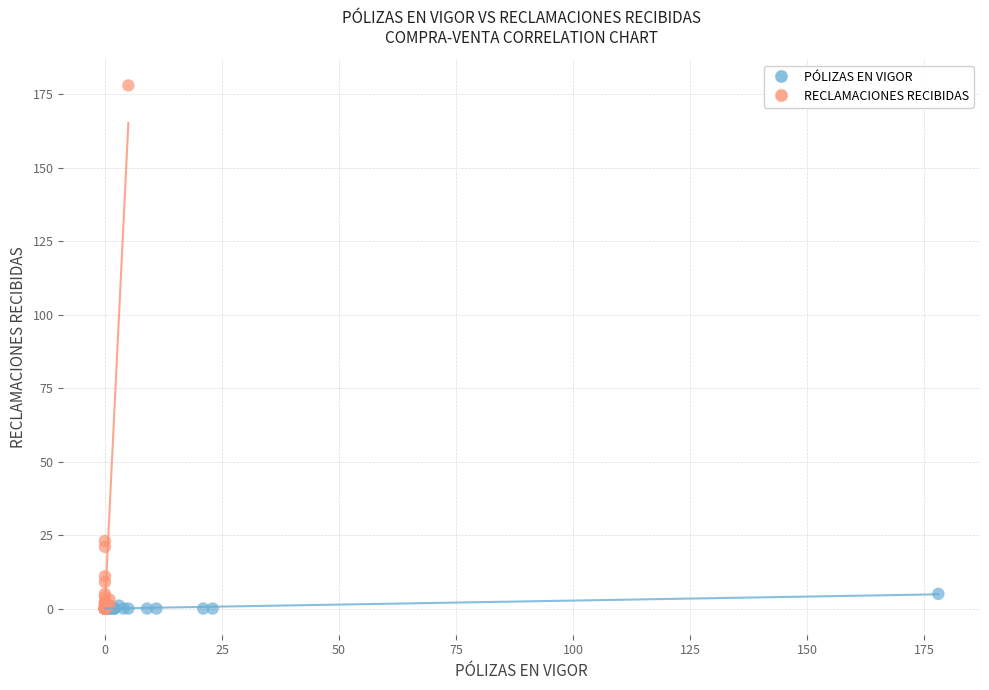

Which series has the largest Y range (max minus min)?

RECLAMACIONES RECIBIDAS